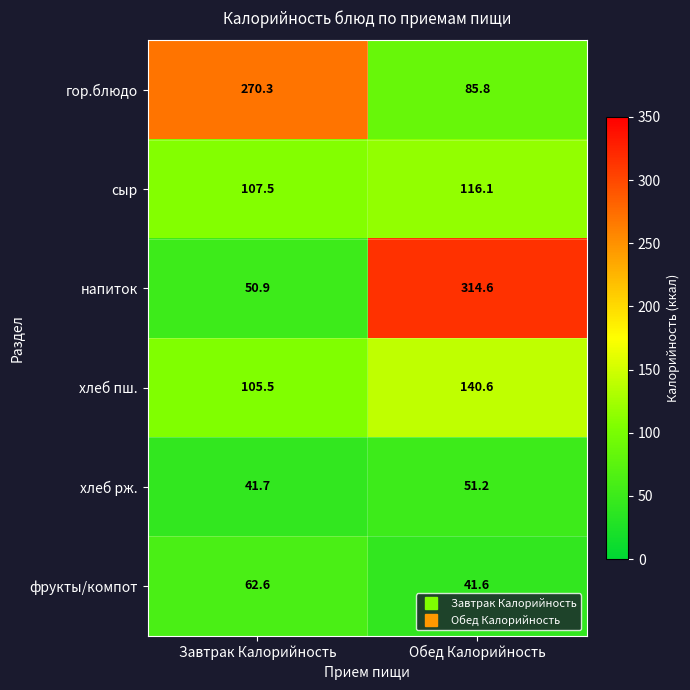

Count the number of data series in this chart.

6